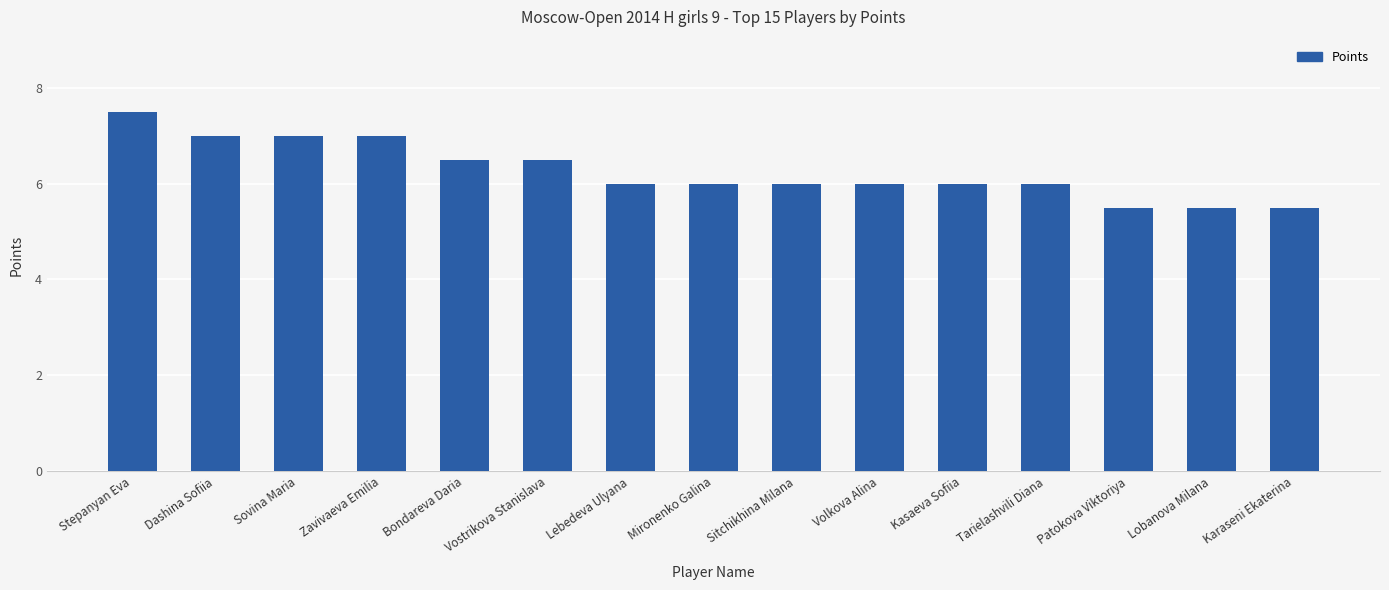

How many values are between 6 and 7?

11